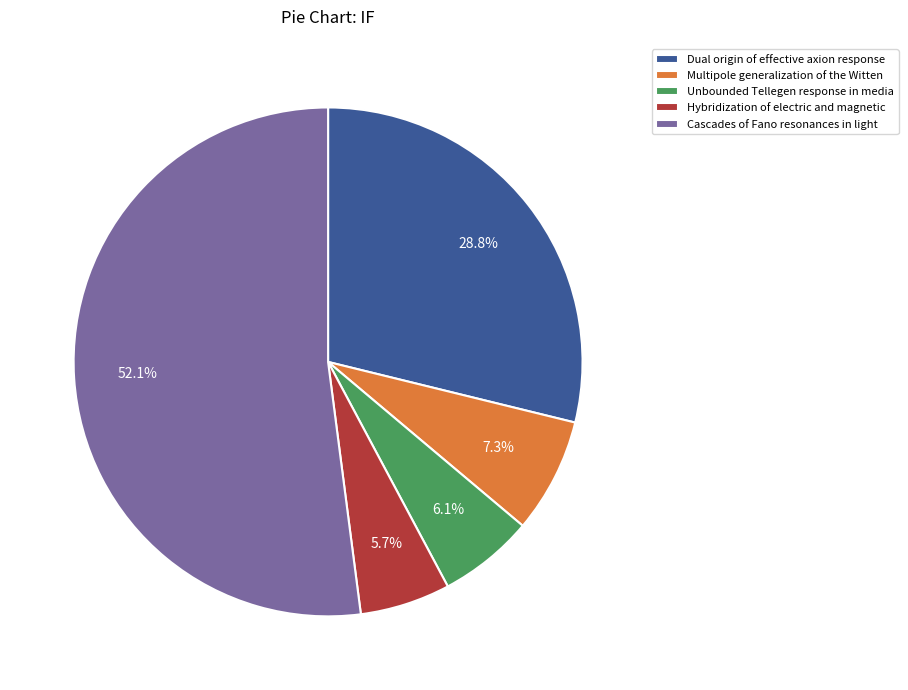

Approximately how many times larger is the value at Multipole generalization of the Witten compared to Hybridization of electric and magnetic?

1.3